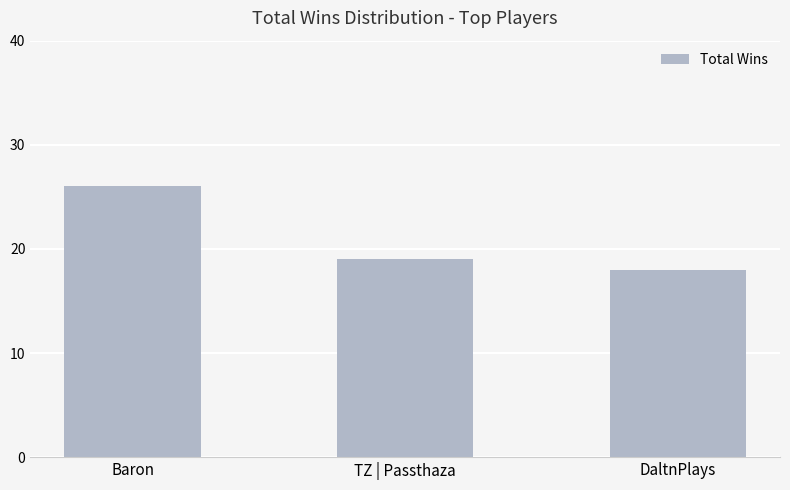

What is the label of the 3rd bar from the right?

Baron